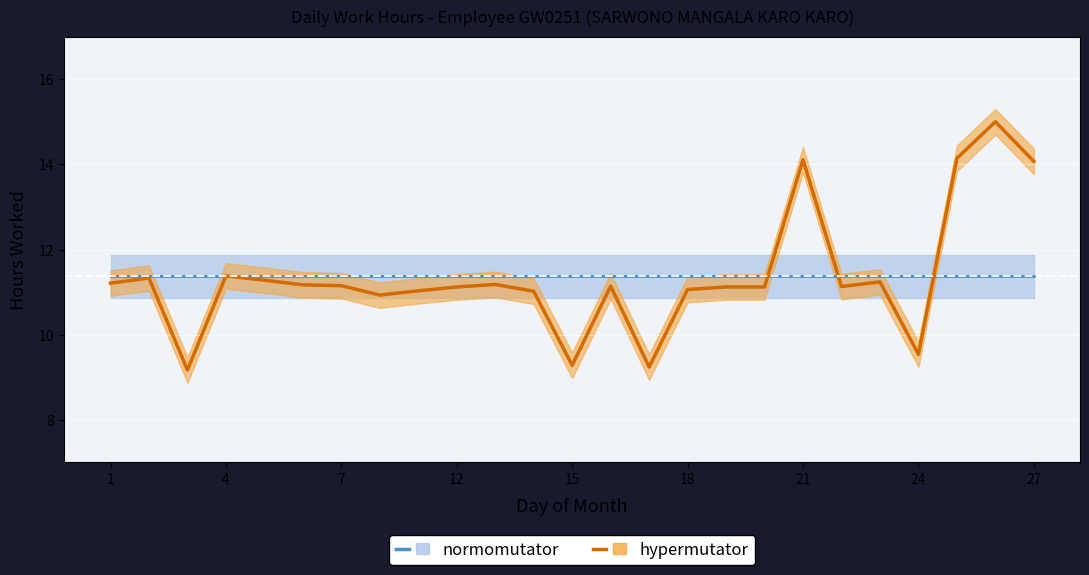

Count the number of categories in the chart.

25